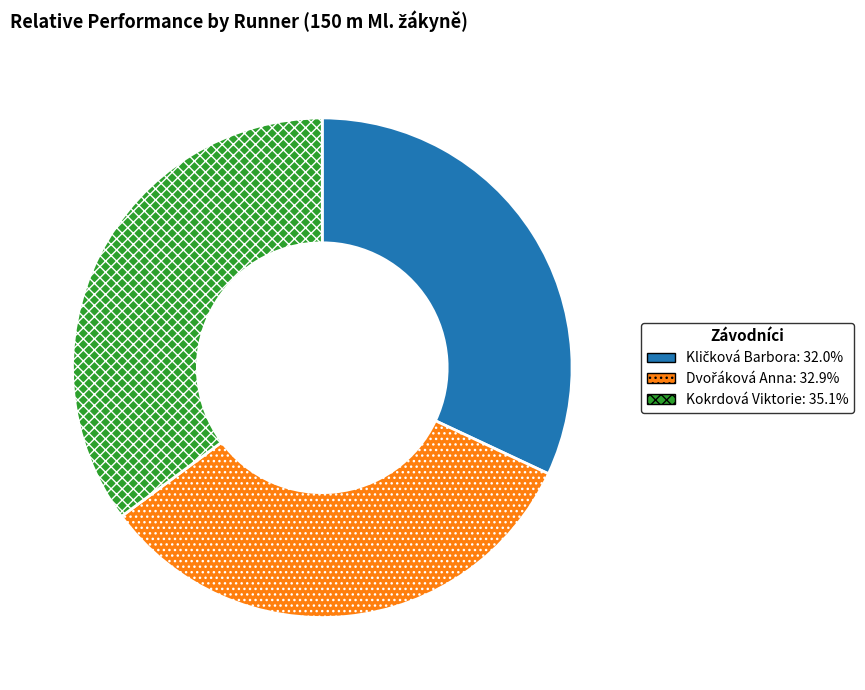

True or false: Kokrdová Viktorie accounts for 35% of the total.

True